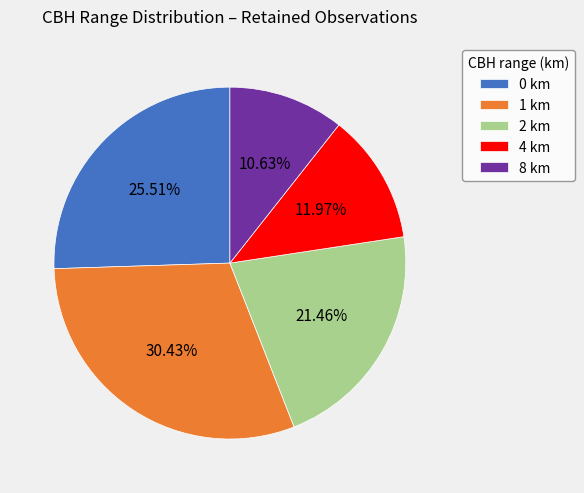

Does 4 km represent more than half of the total?

No